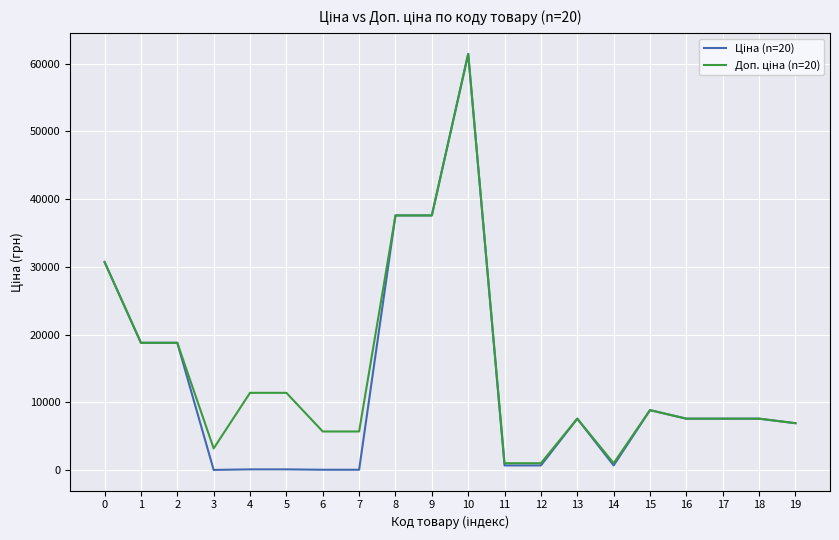

At which category is the sum across all series the highest?

10